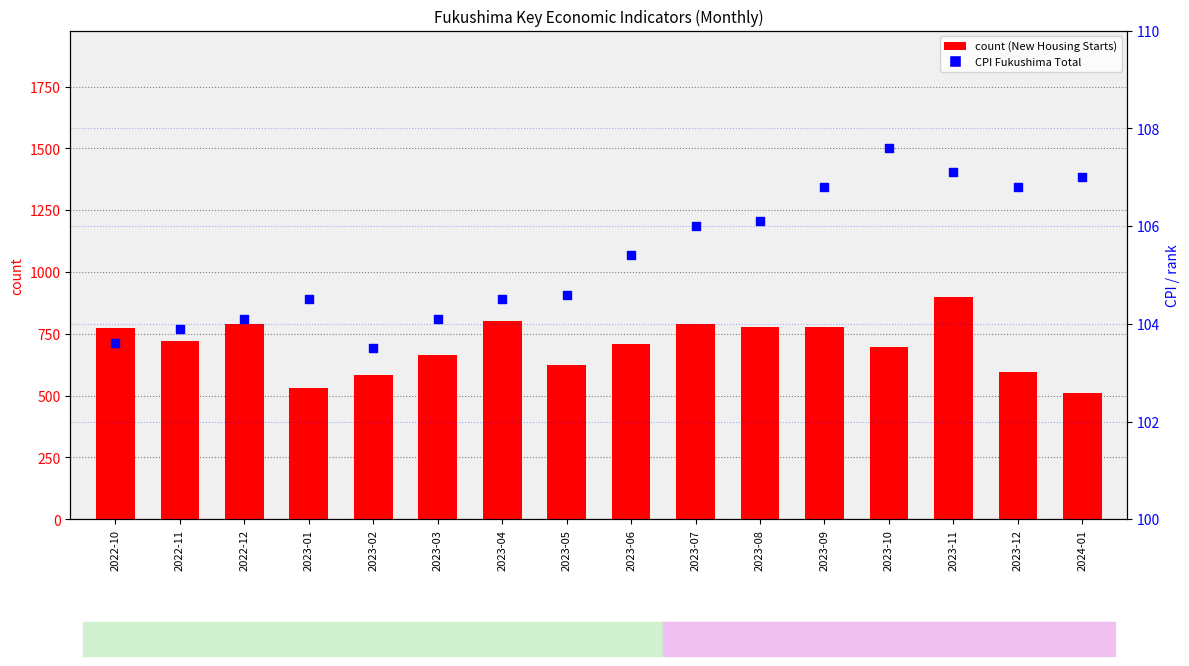

Which series has the largest total across all categories?

count (New Housing Starts, units)